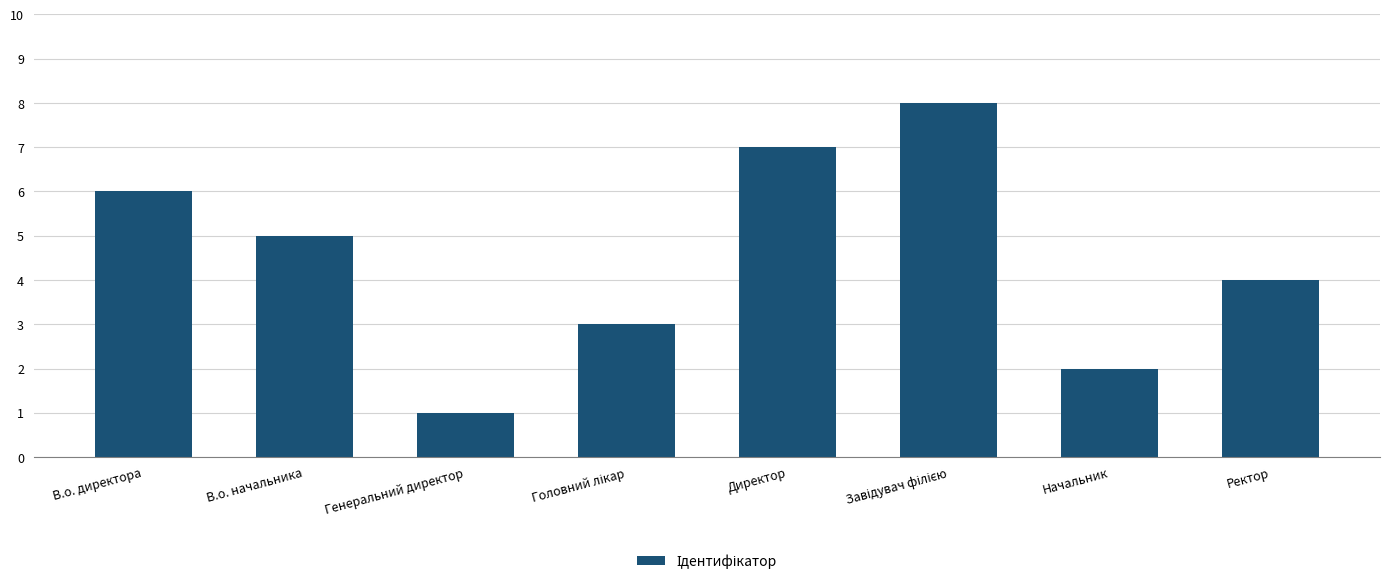

Approximately how many times larger is the value at В.о. начальника compared to Начальник?

2.5